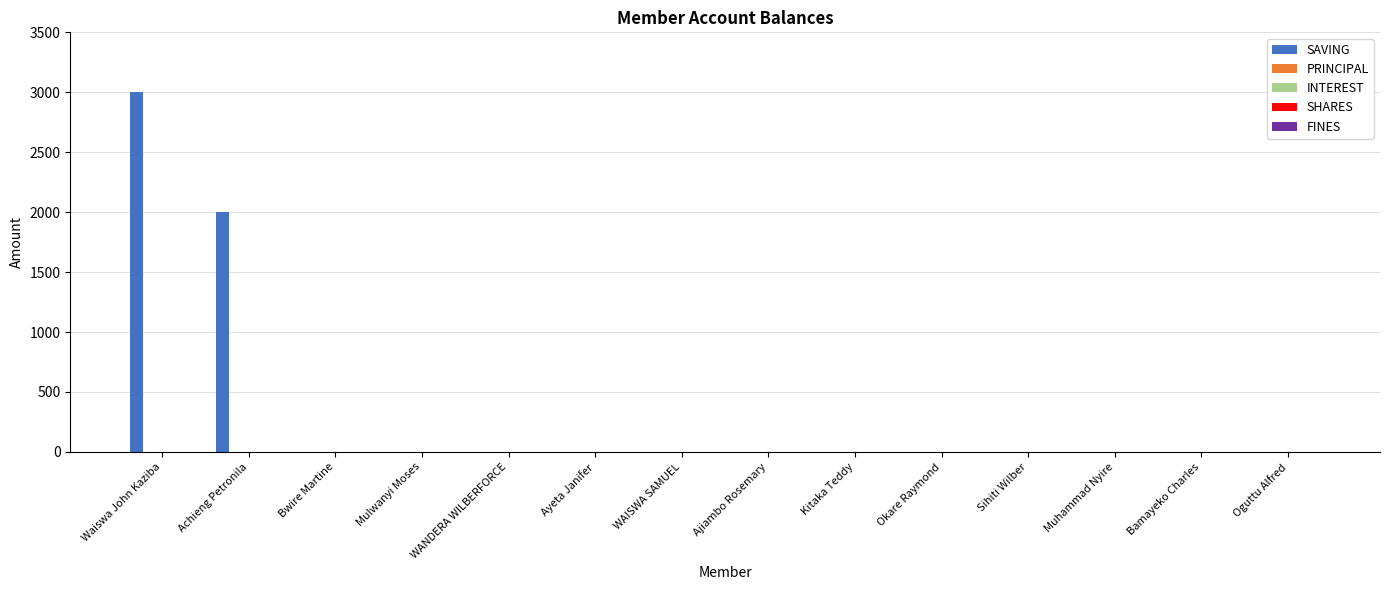

What is the maximum value shown in the chart?

3000